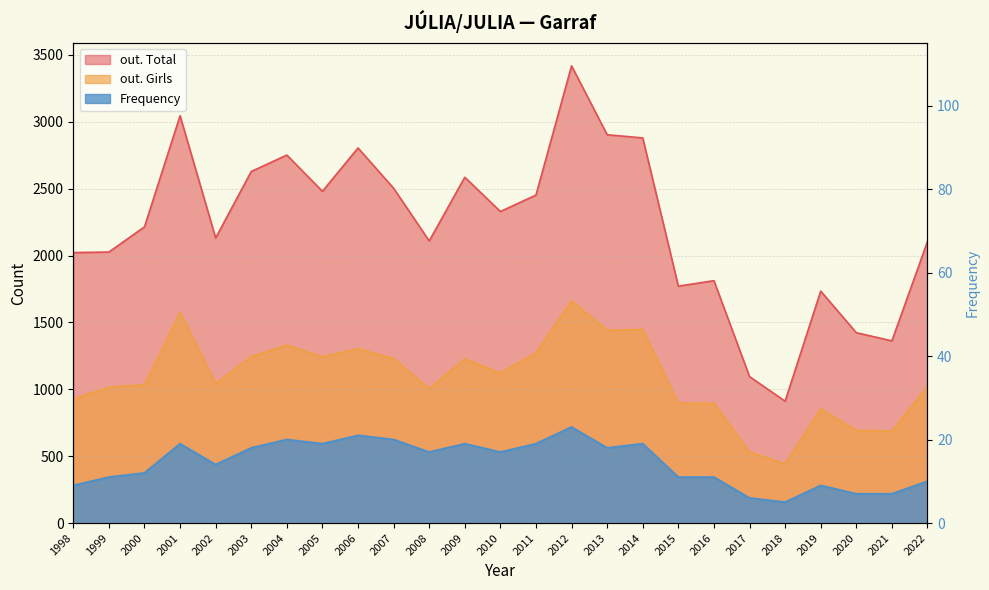

How many interior local valleys does the Frequency series have?

6